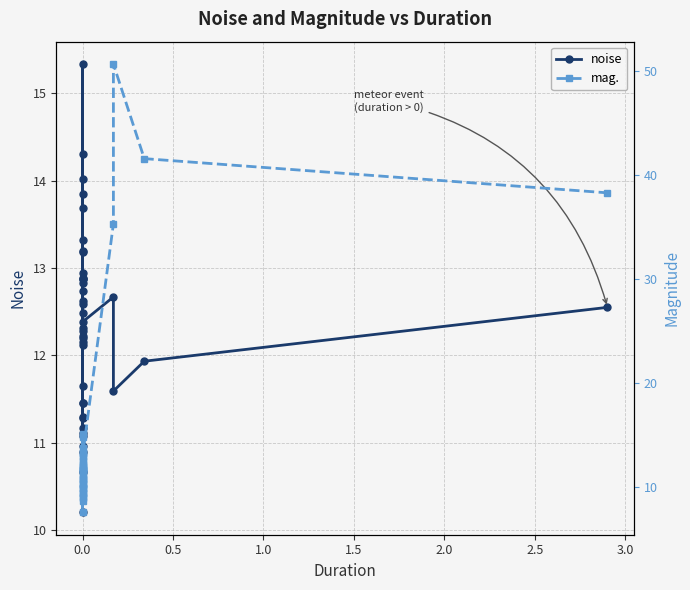

Which series ends up on top after the final intersection of mag. and noise?

mag.